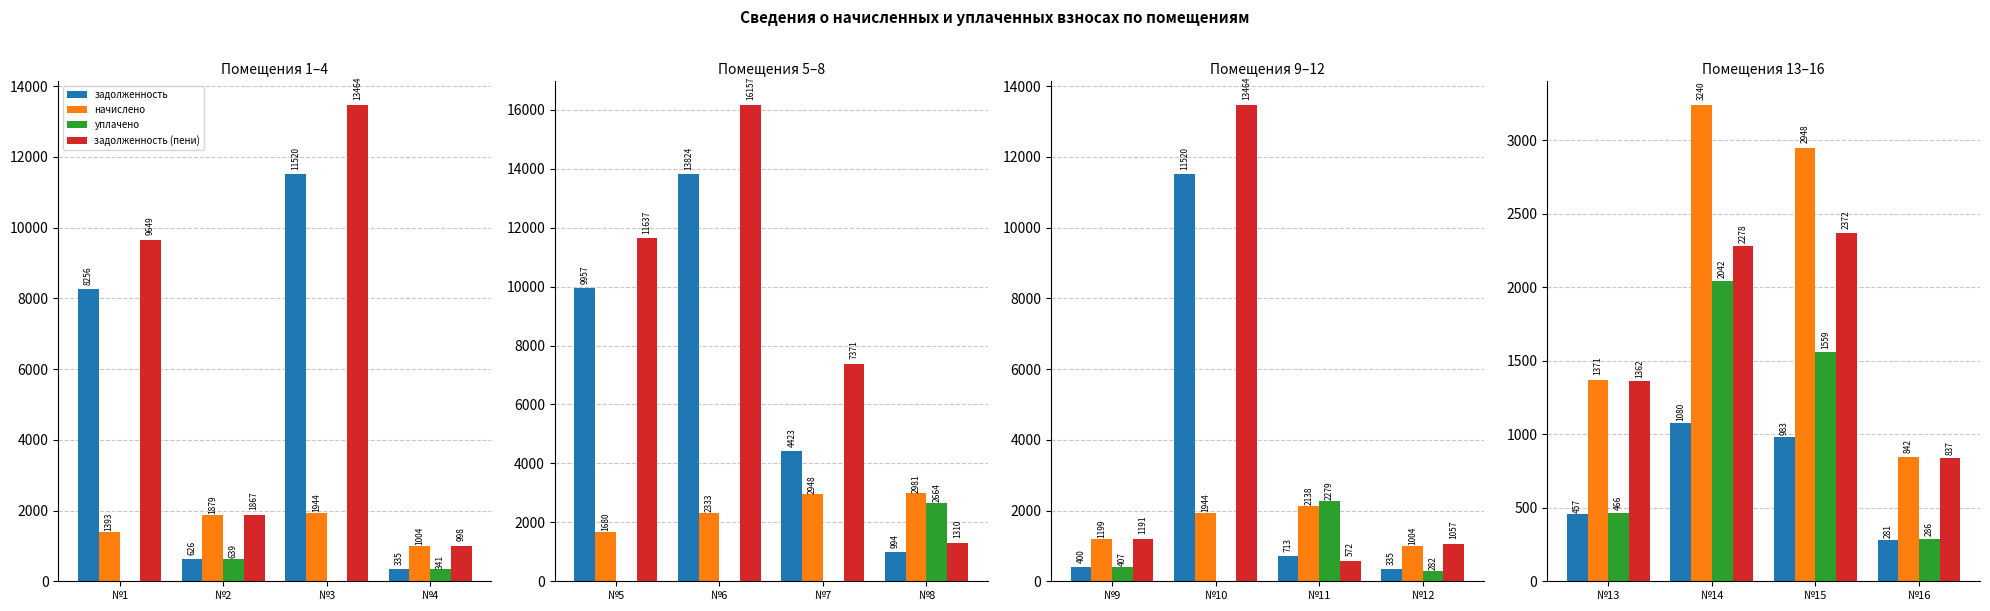

Which has a higher value, №13 or №16?

№13